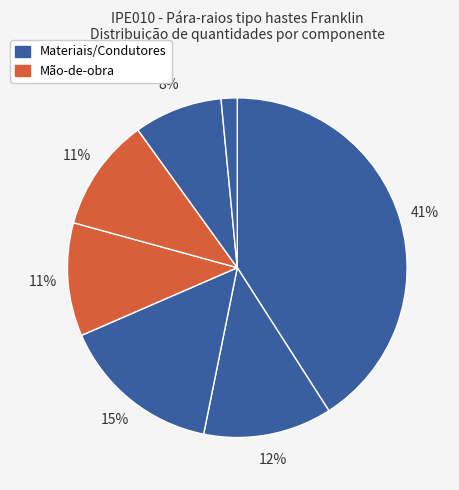

To the nearest percent, what is the difference between the largest and smallest slice percentages?

39%